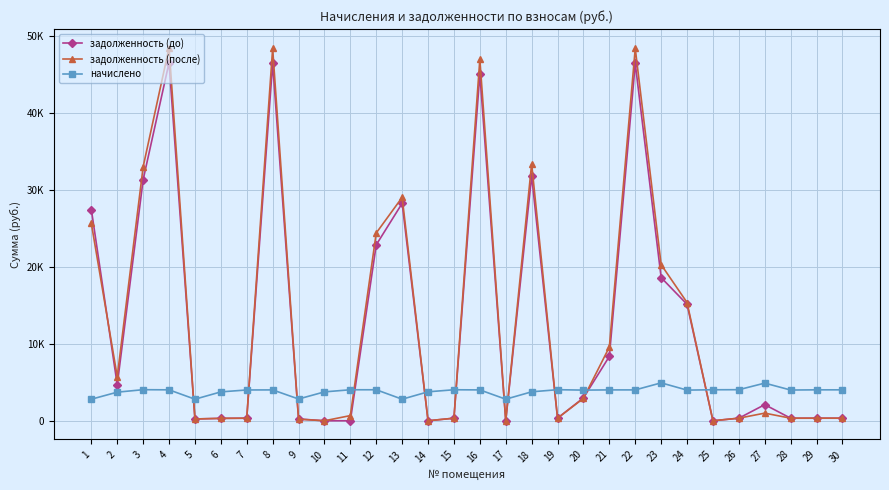

At 5, list the series in order from smallest to largest.

задолженность (до), задолженность (после), начислено